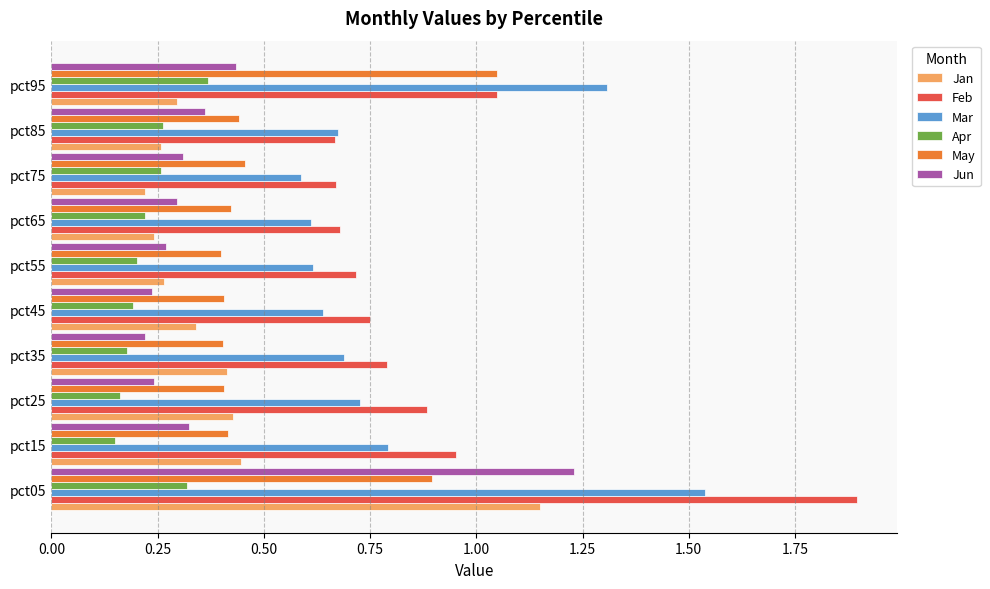

What is the sum of the Jan values at pct35 and pct45?

0.8